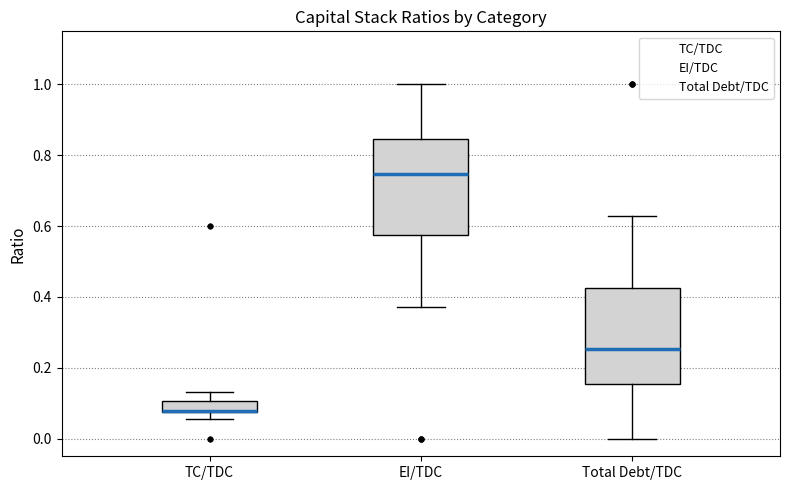

Where does the upper whisker of the box for TC/TDC end on the y-axis? The values are not printed on the chart, so give them approximately, as read against the axis.

0.14